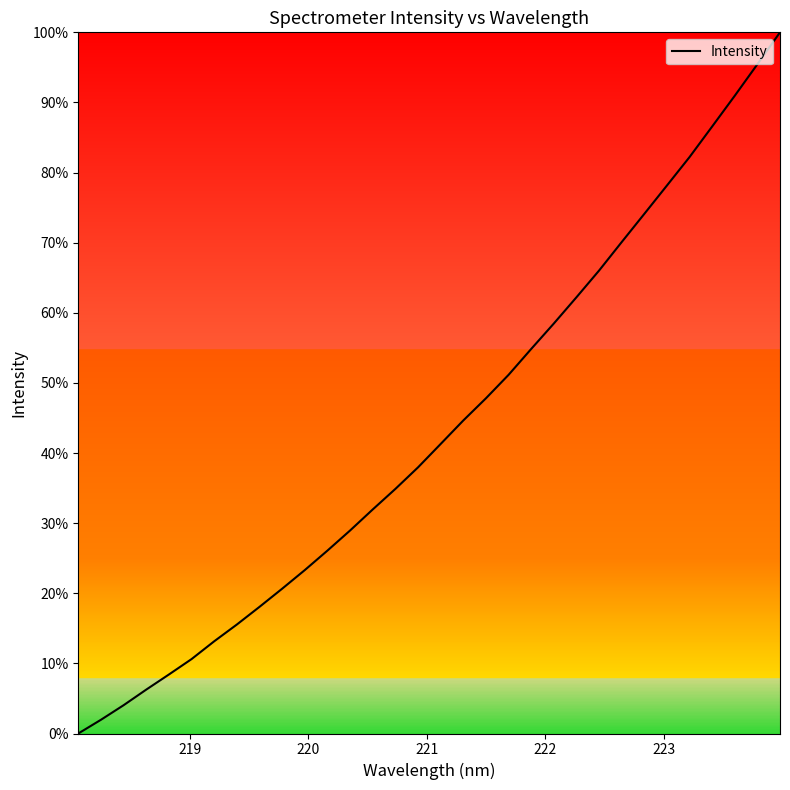

What is the maximum value shown in the chart?

100.0